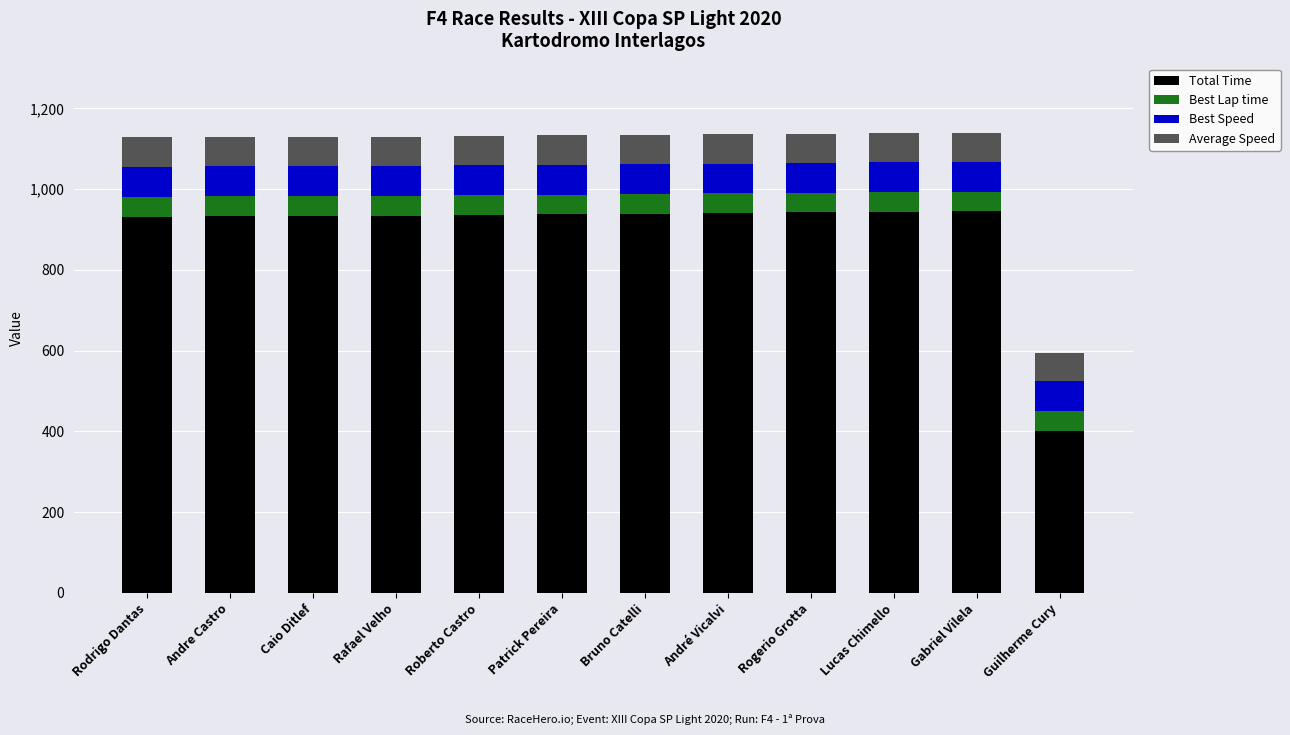

What is the sum of the Total Time values at Rodrigo Dantas and André Vicalvi?

1872.8